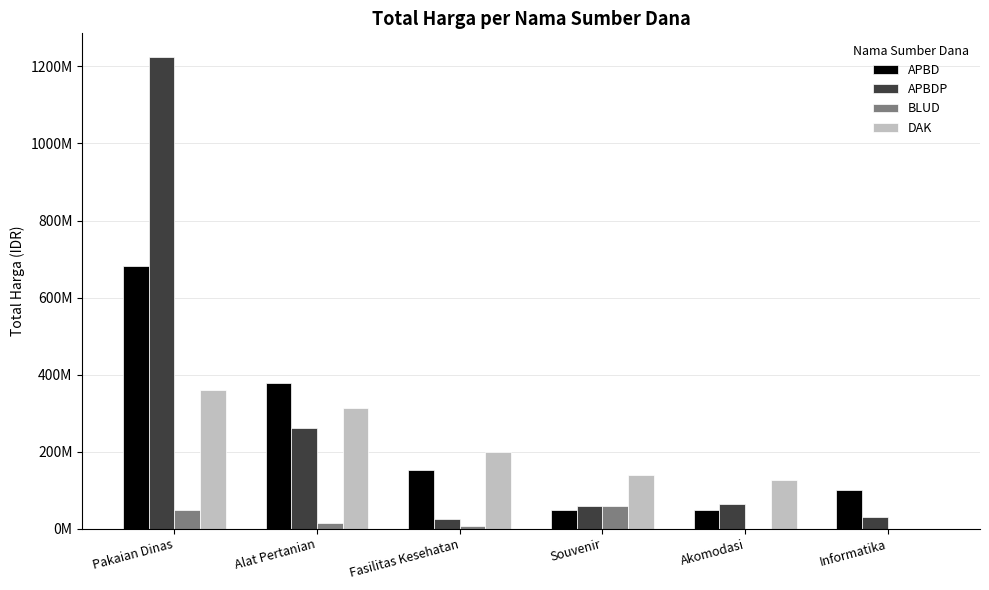

At which category is the sum across all series the highest?

Pakaian Dinas